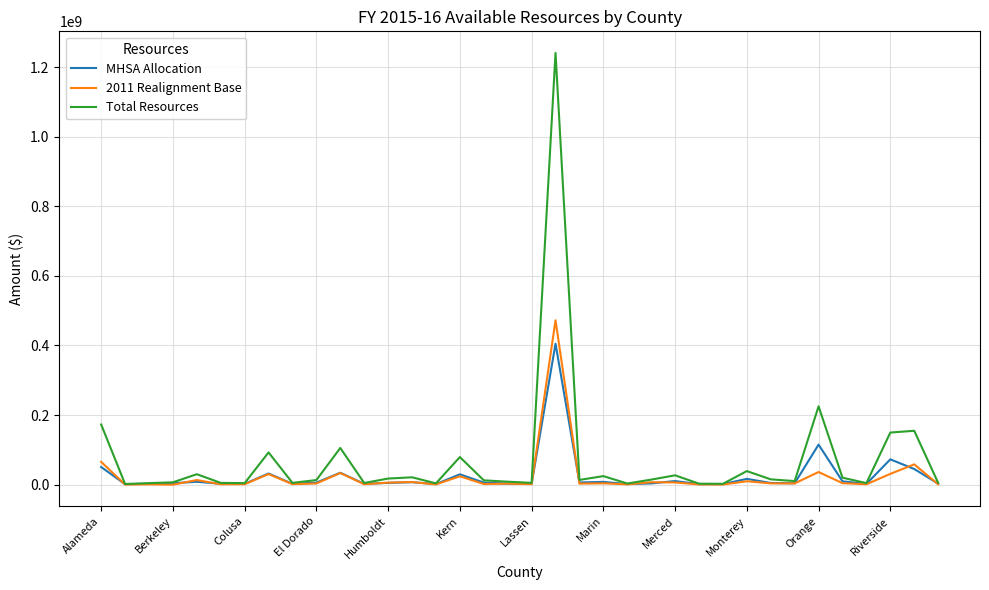

What is the greatest value displayed?

1240612546.7